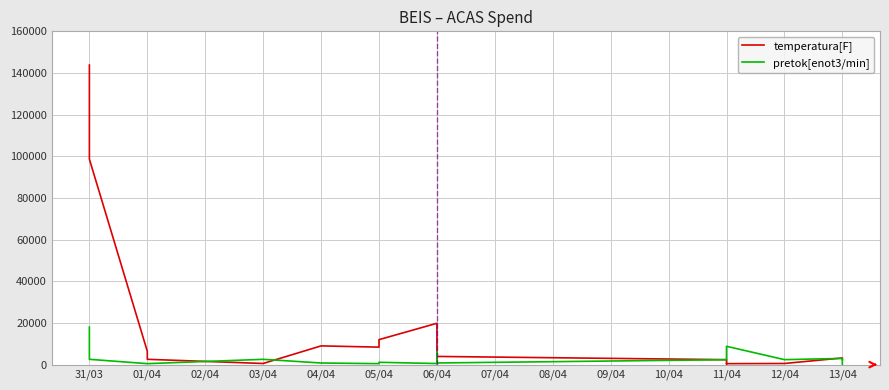

List the series in order of their overall mean, lowest first.

pretok[enot3/min], temperatura[F]